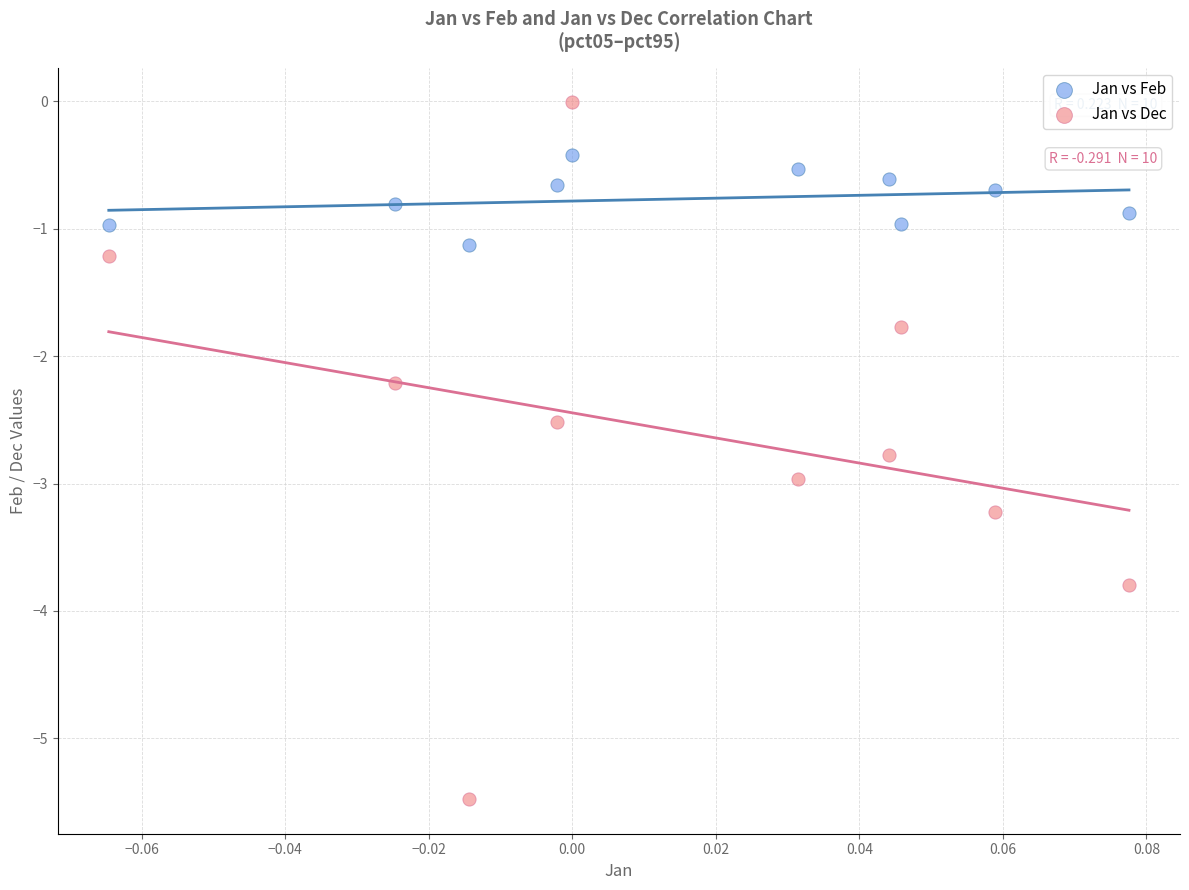

Which series reaches the minimum Y coordinate?

Jan vs Dec